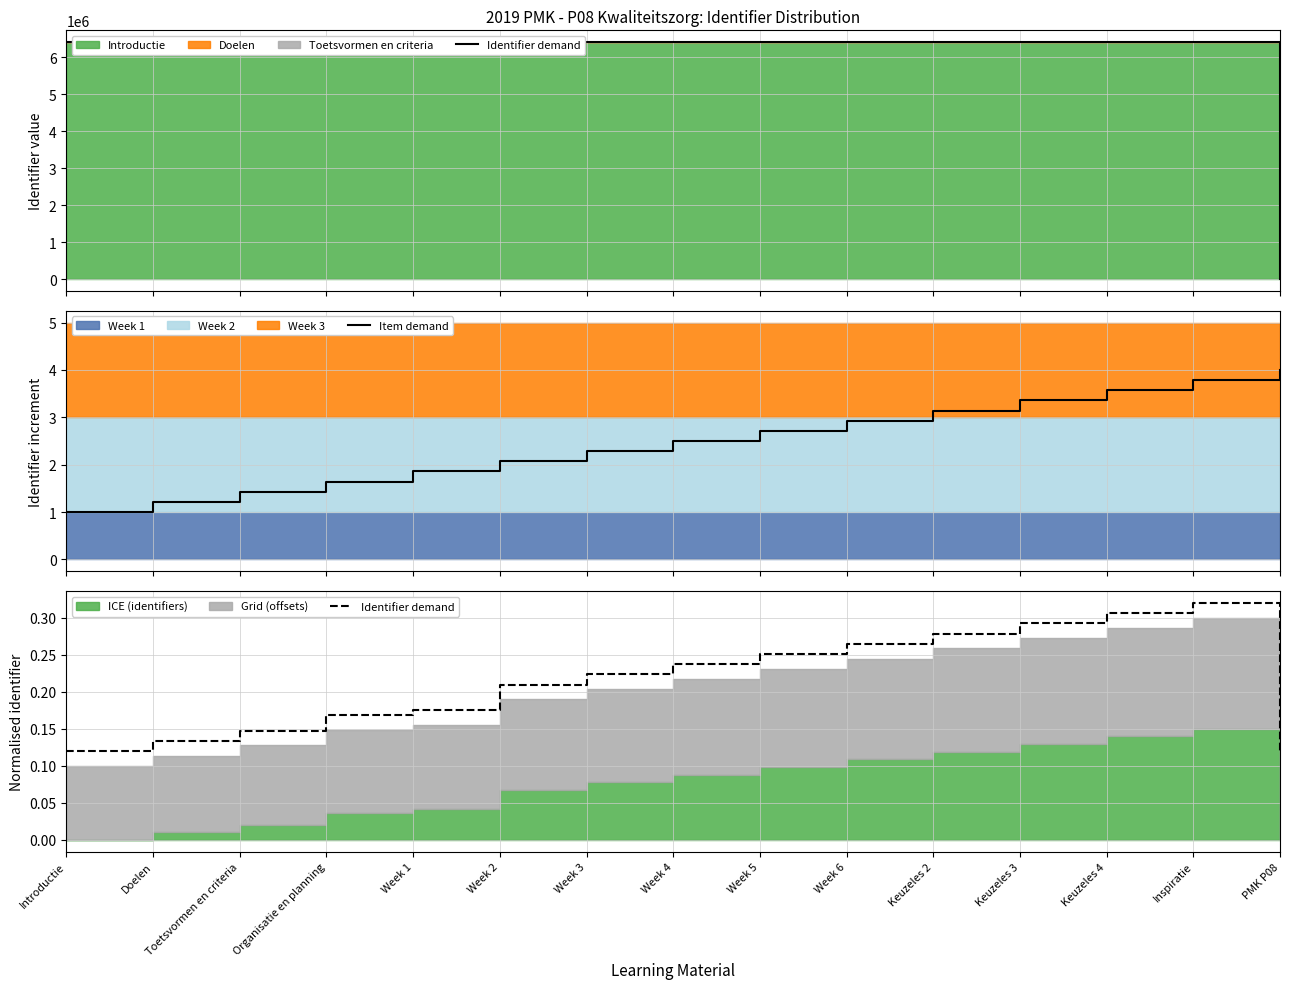

What is the difference between the second highest and minimum values in the Item demand series?

2.8